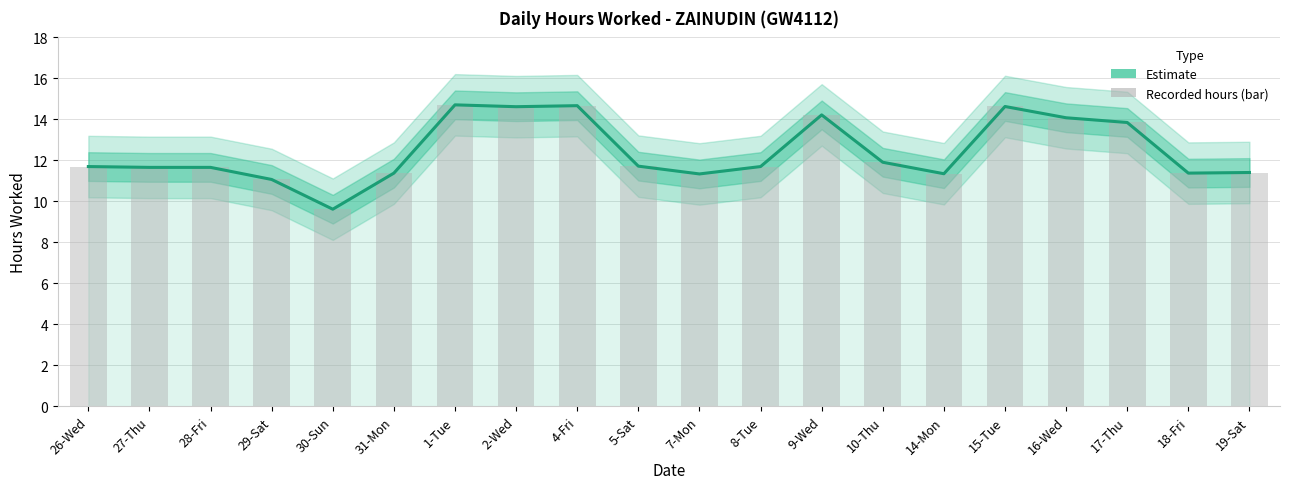

Rank the categories by value from lowest to highest.

30-Sun, 29-Sat, 7-Mon, 14-Mon, 31-Mon, 18-Fri, 19-Sat, 27-Thu, 28-Fri, 26-Wed, 8-Tue, 5-Sat, 10-Thu, 17-Thu, 16-Wed, 9-Wed, 2-Wed, 15-Tue, 4-Fri, 1-Tue